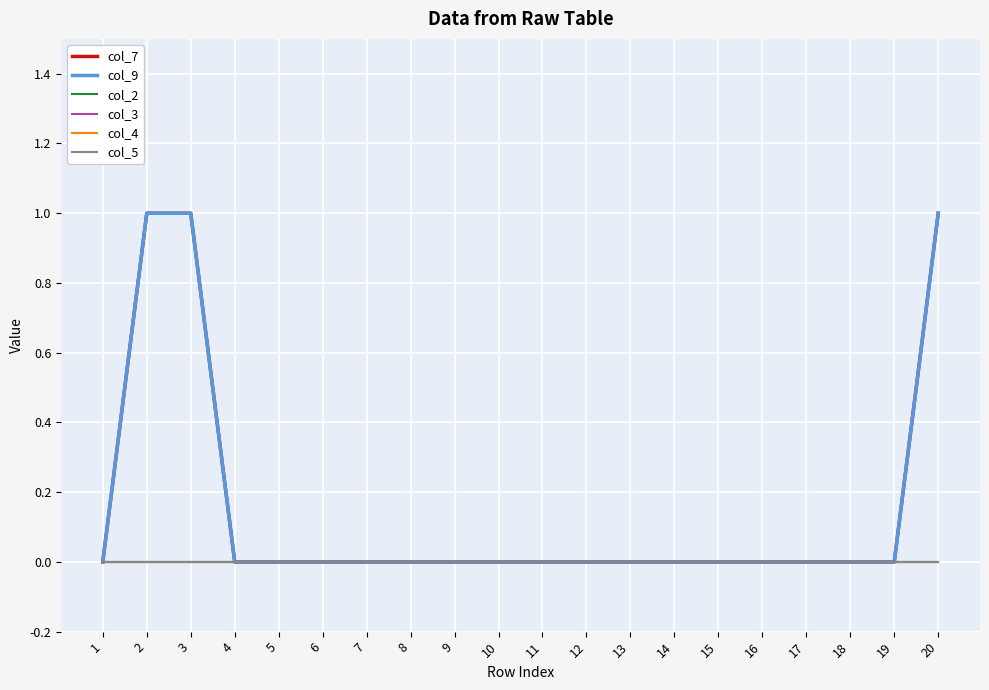

Is the value of col_7 at 1 greater than the value of col_9 at 10?

No